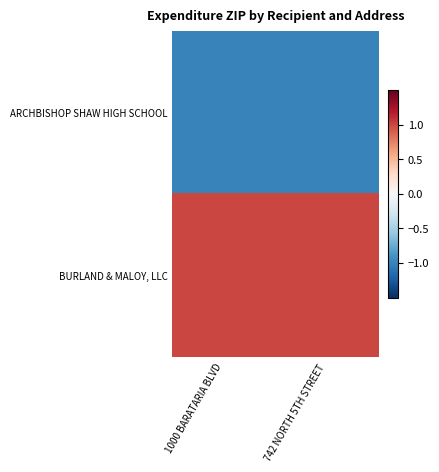

At which category is the sum across all series the highest?

1000 BARATARIA BLVD